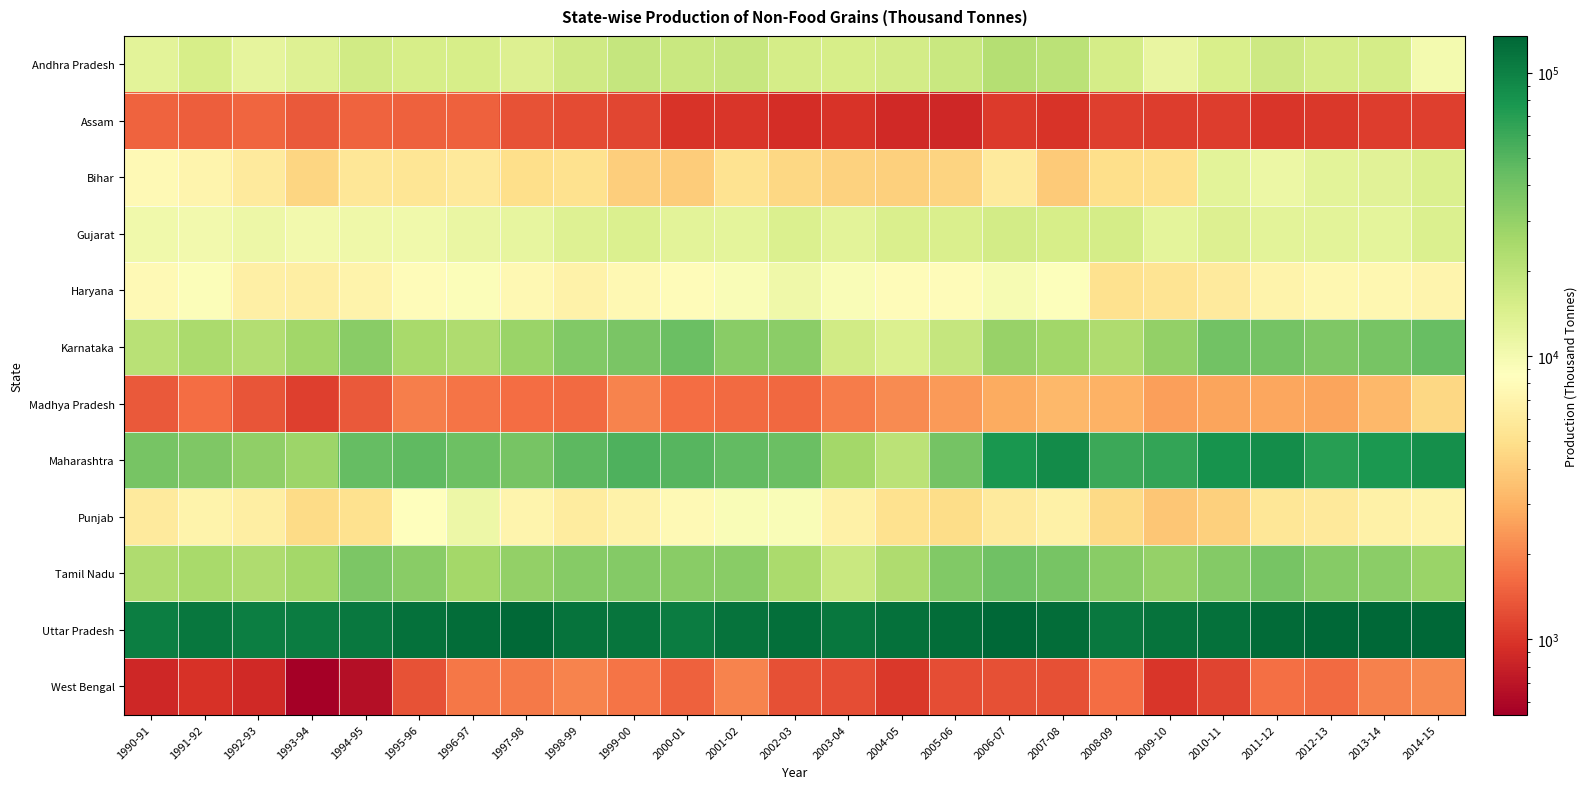

Between 2007-08 and 1996-97, which is larger?

2007-08